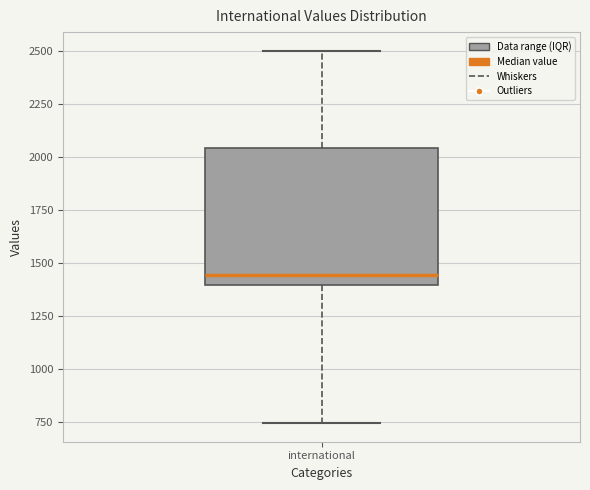

Read this box plot against the y-axis: the position of the median line, the range covered by the box, and the ends of both whiskers. The values are not printed on the chart, so give them approximately, as read against the axis.

median 1450, box 1400 to 2050, whiskers 750 to 2500